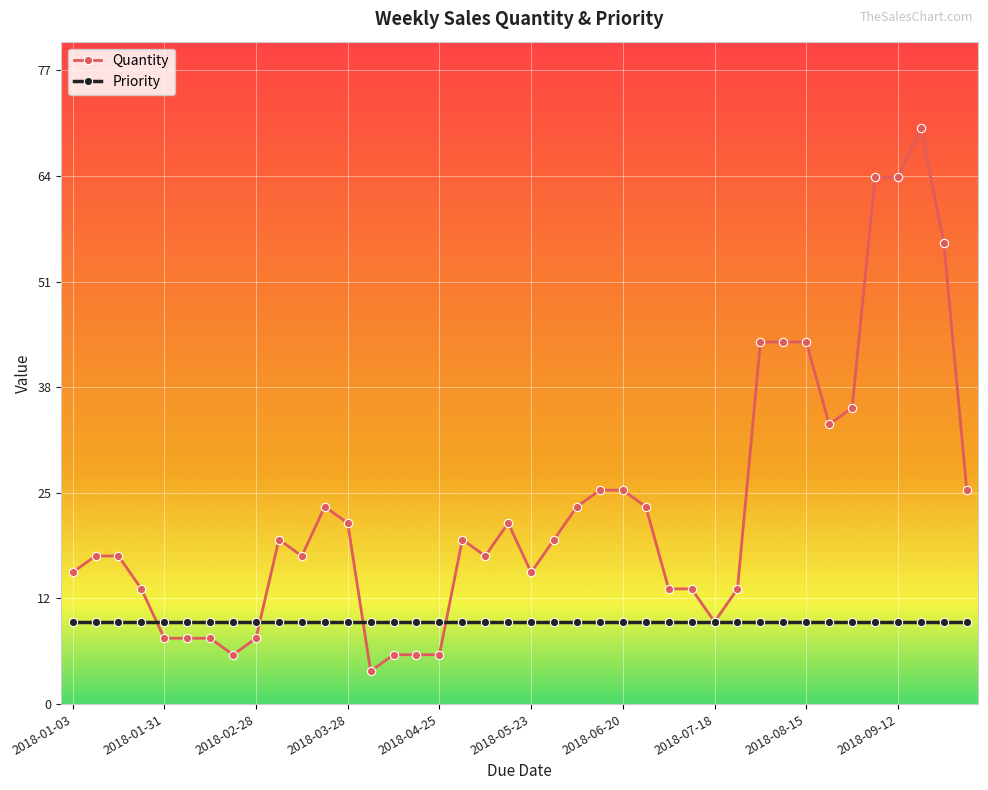

Reading right to left, list all the values displayed in this chart.

26	56	70	64	64	36	34	44	44	44	14	10	14	14	24	26	26	24	20	16	22	18	20	6	6	6	4	22	24	18	20	8	6	8	8	8	14	18	18	16